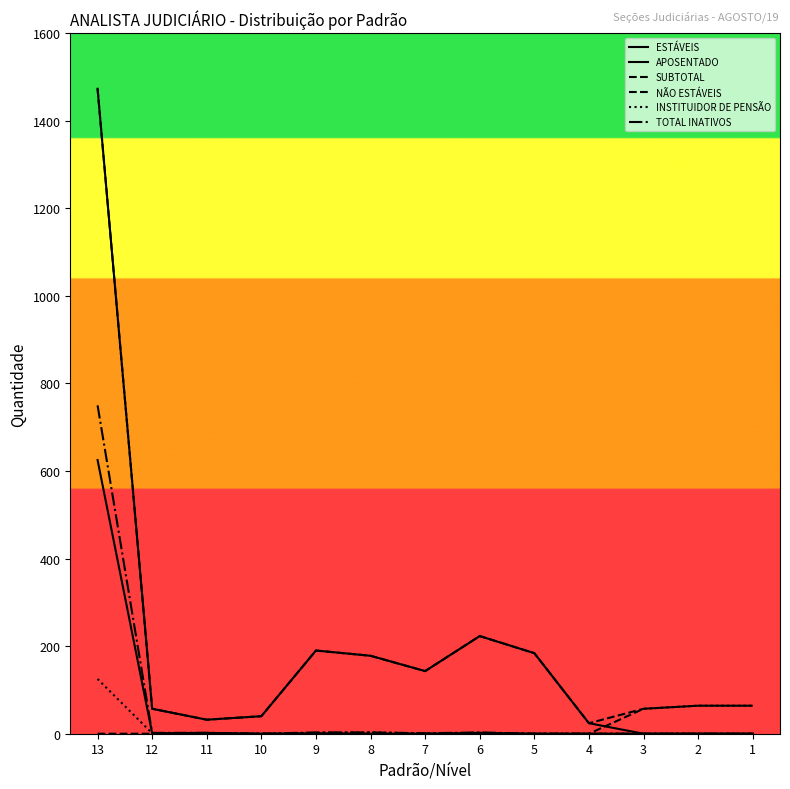

Where does the ESTÁVEIS series first go above 57?

13